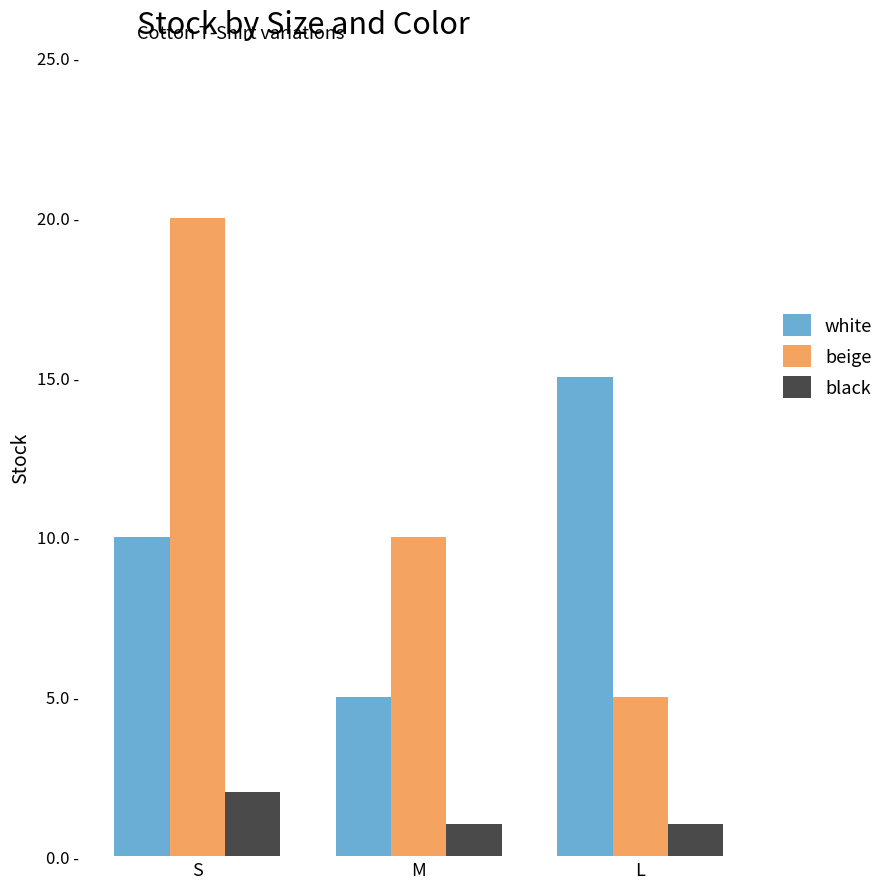

What is the average value of the white series?

10